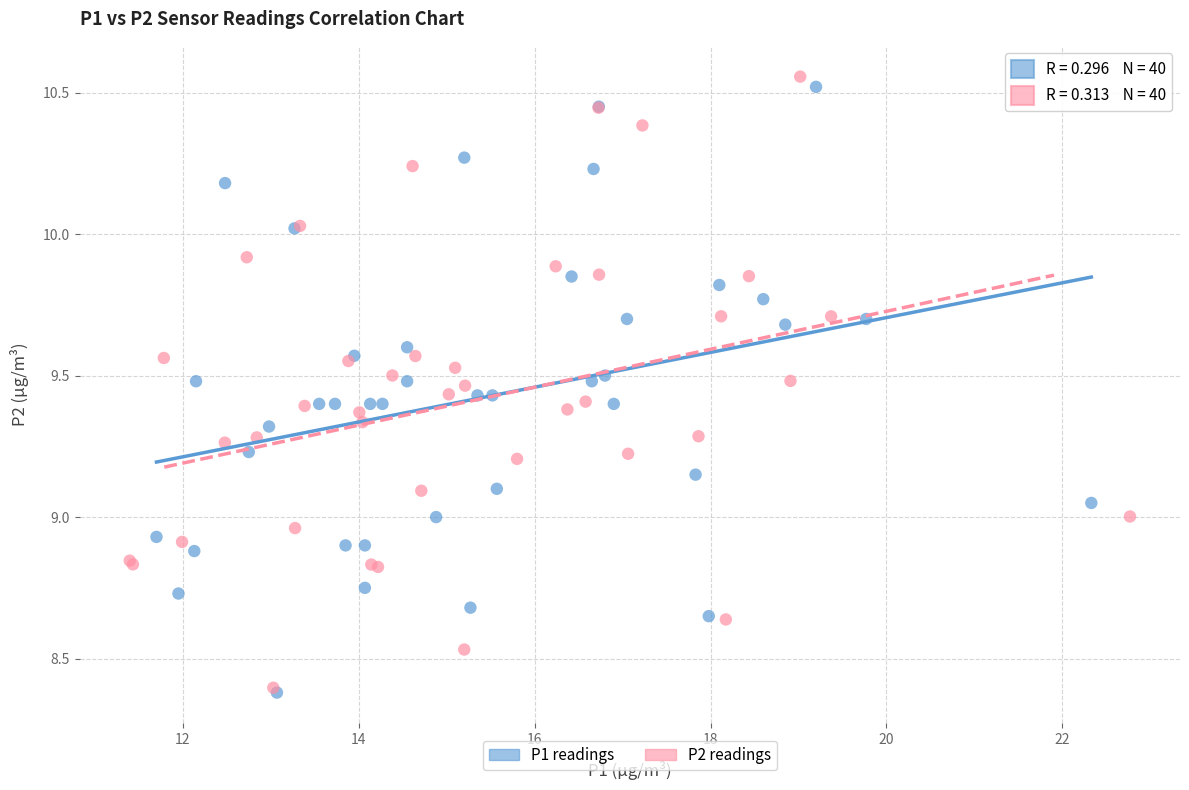

What are all the series names shown in the legend?

P1 readings, P2 readings